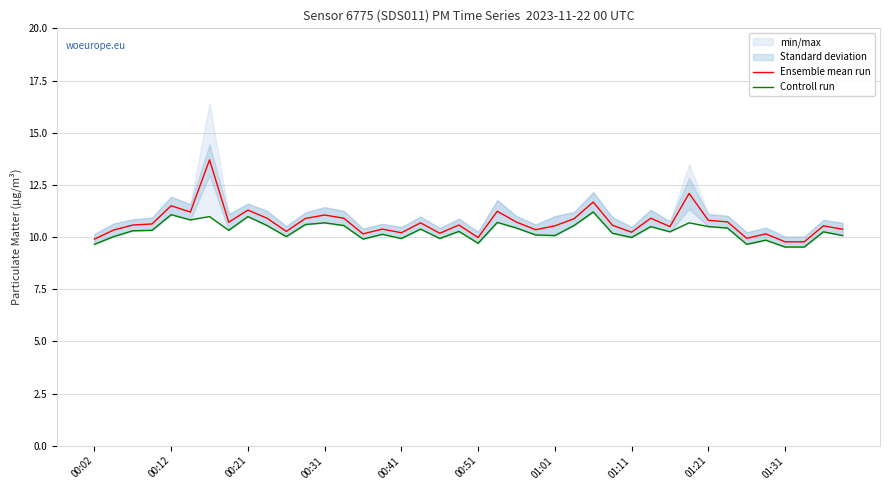

The Ensemble mean run series shows 10.2 at 01:11. True or false?

True